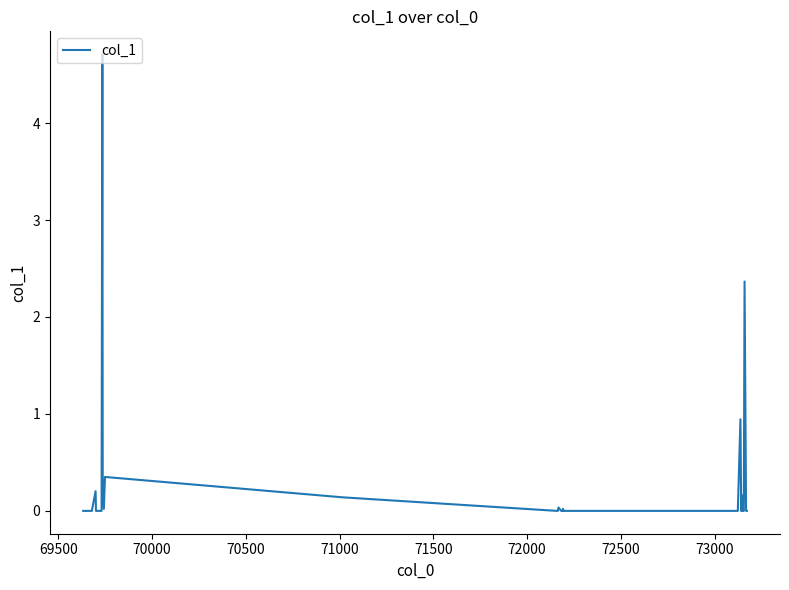

What is the maximum value shown in the chart?

4.7